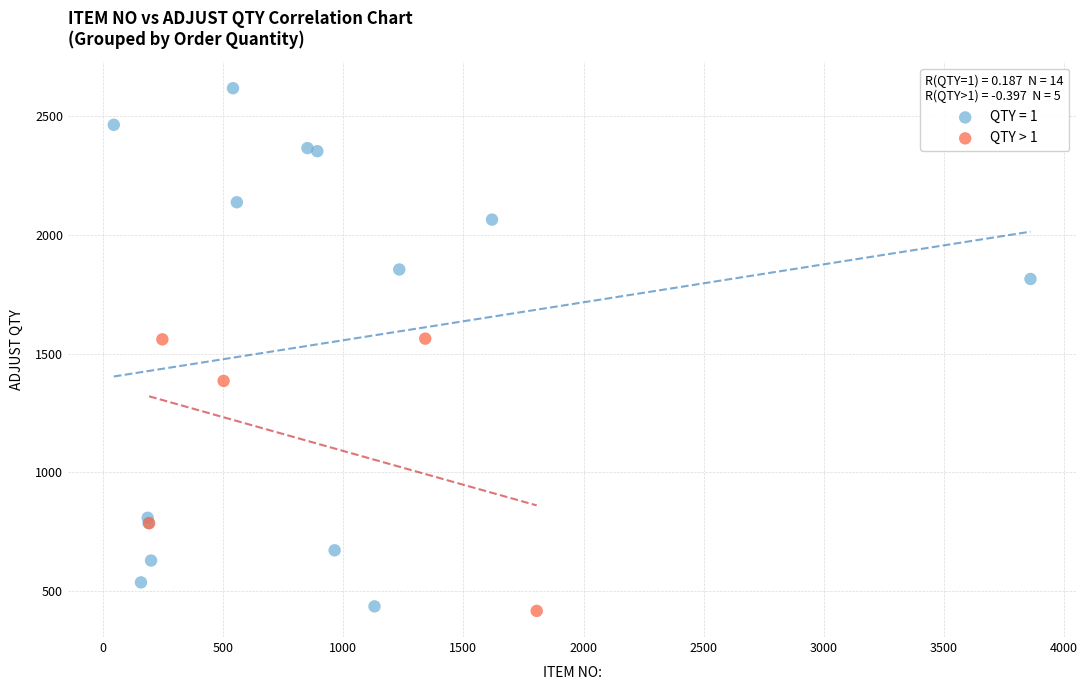

Which series contains the highest Y value?

QTY = 1